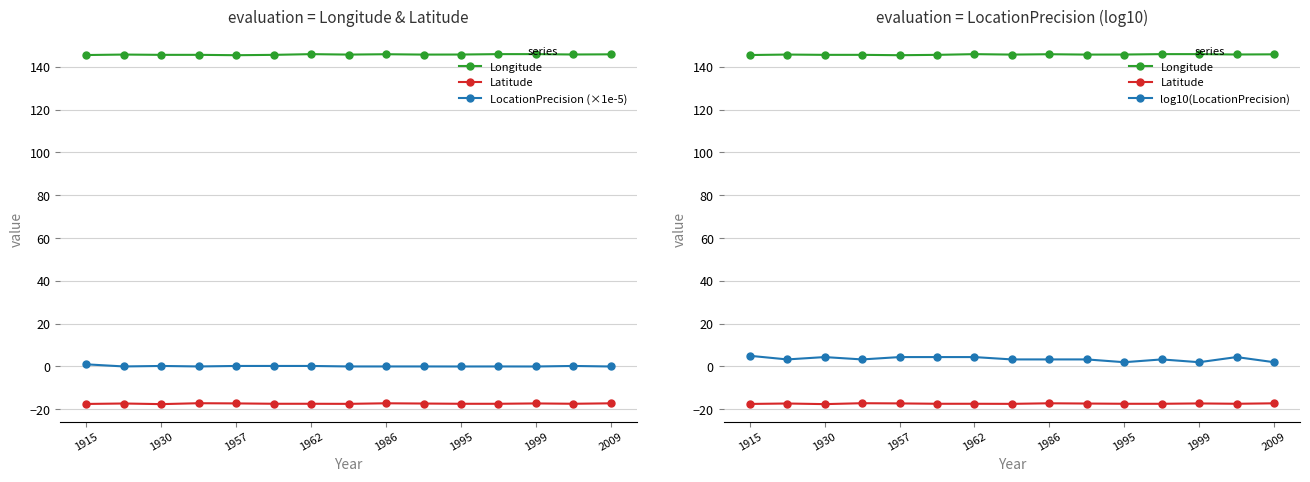

How many categories are shown in the chart?

15